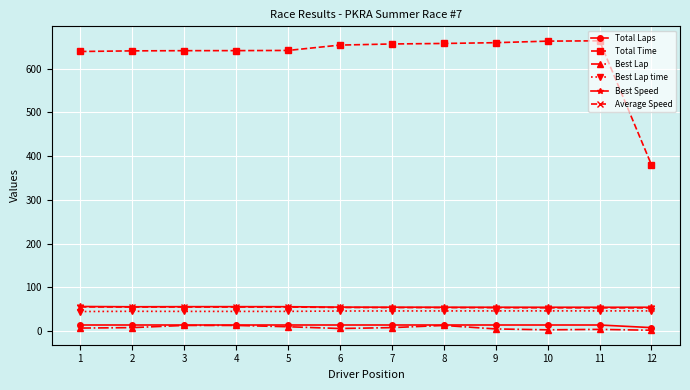

Does the chart display data point markers on the line(s)?

Yes